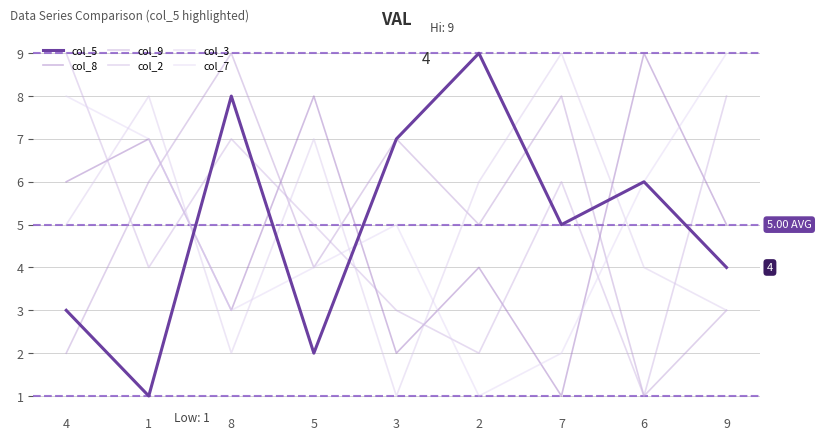

At how many categories does at least one series exceed 2?

9